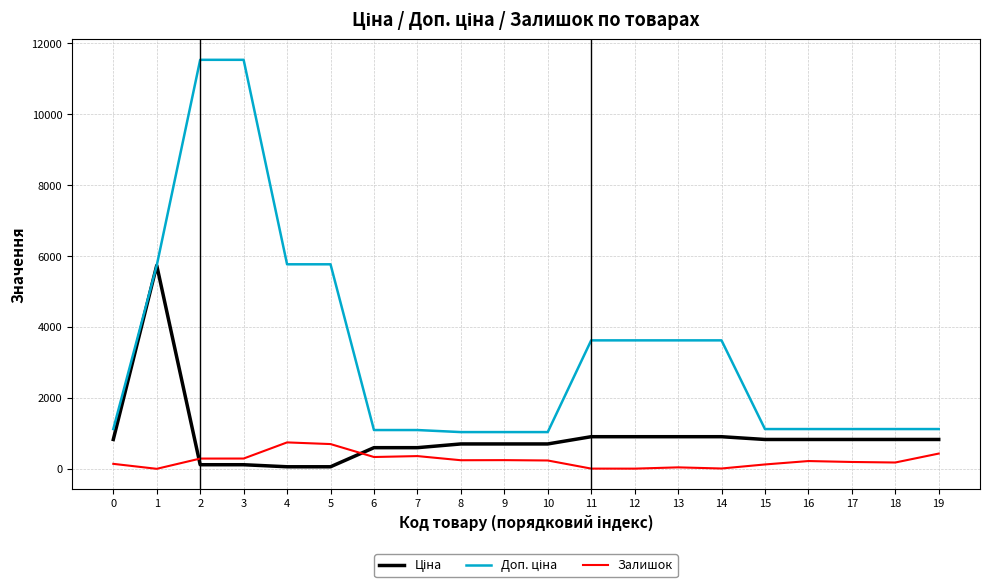

The value of Залишок at 1 is 464.5. True or false?

False